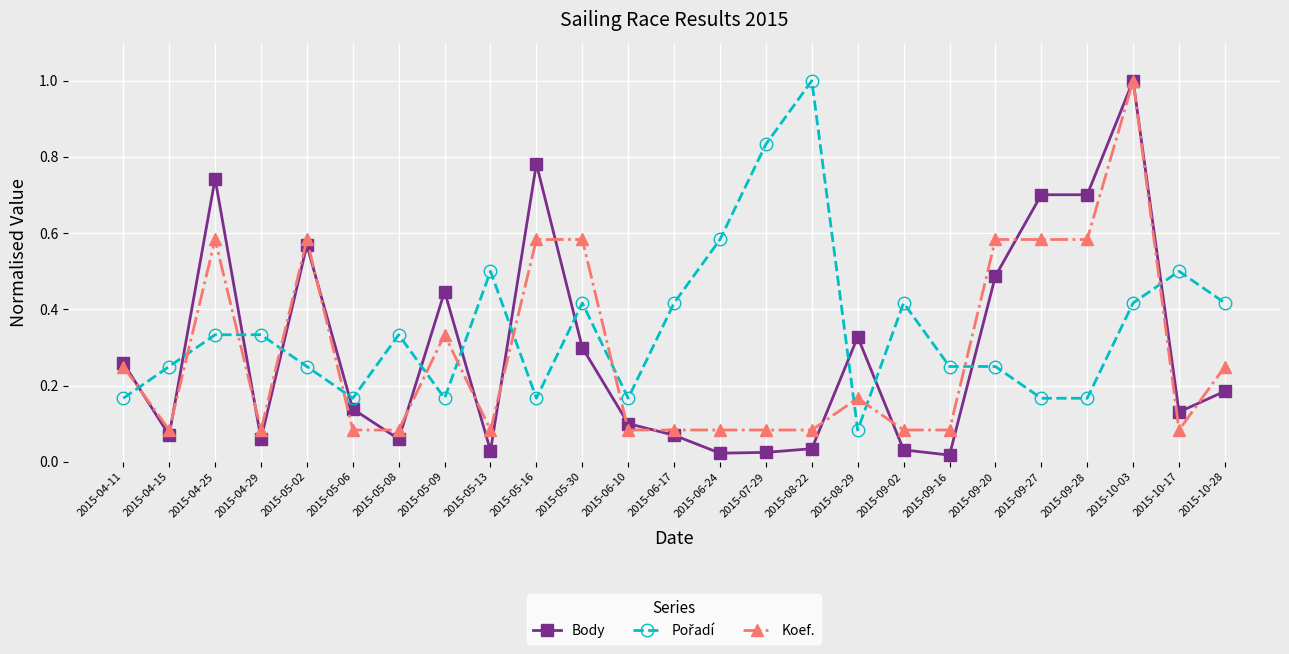

True or false: Koef. has more than 2 points higher than both neighbors.

True